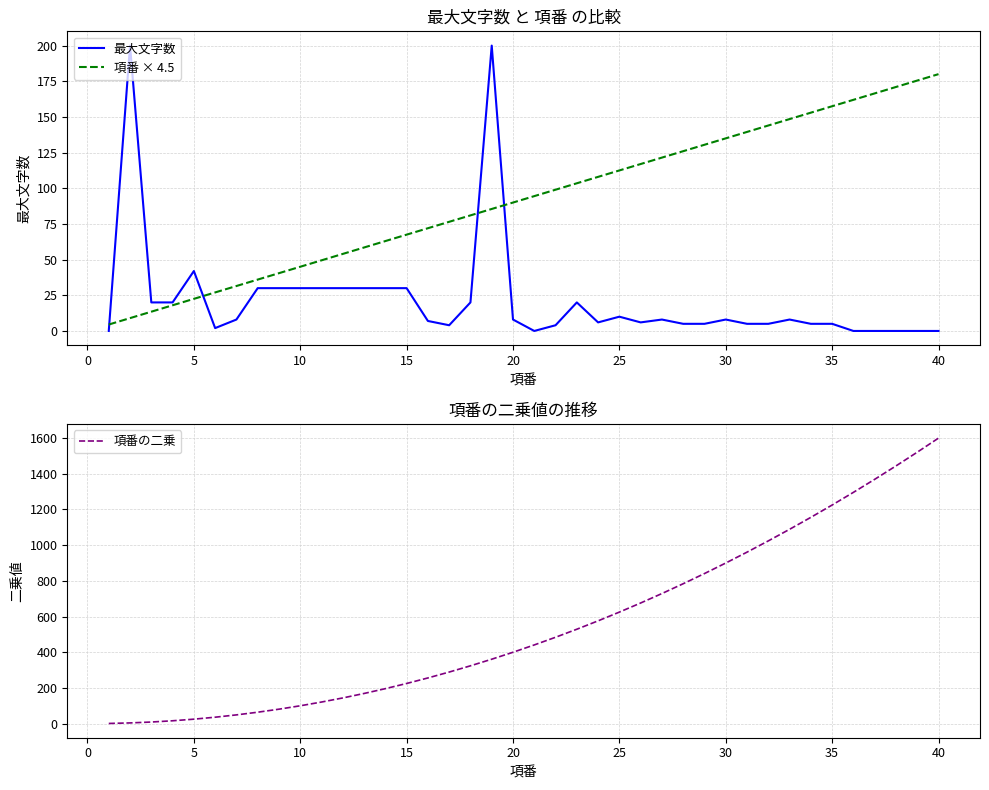

The 最大文字数 series shows 30.0 at 10. True or false?

True